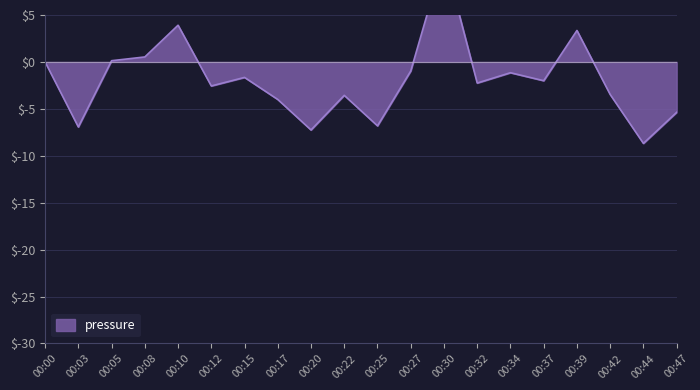

What is the minimum value shown in the chart?

-8.7